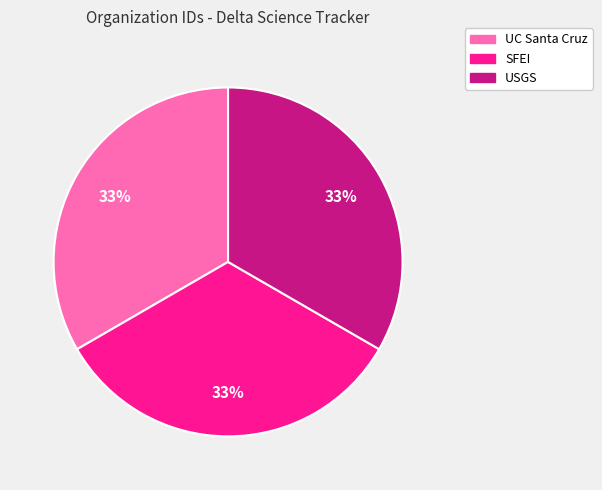

To the nearest percent, what percentage of the pie is SFEI?

33%